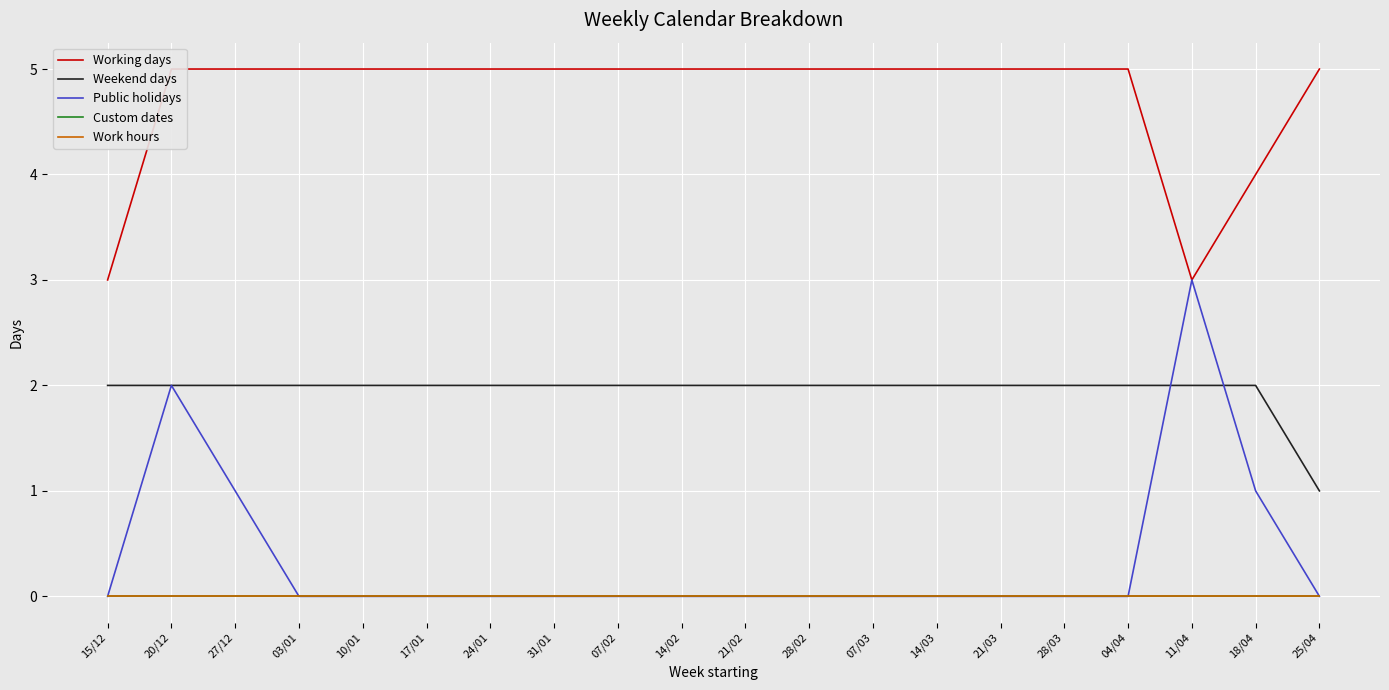

Is the value of Working days at 14/03 greater than the value of Weekend days at 07/02?

Yes